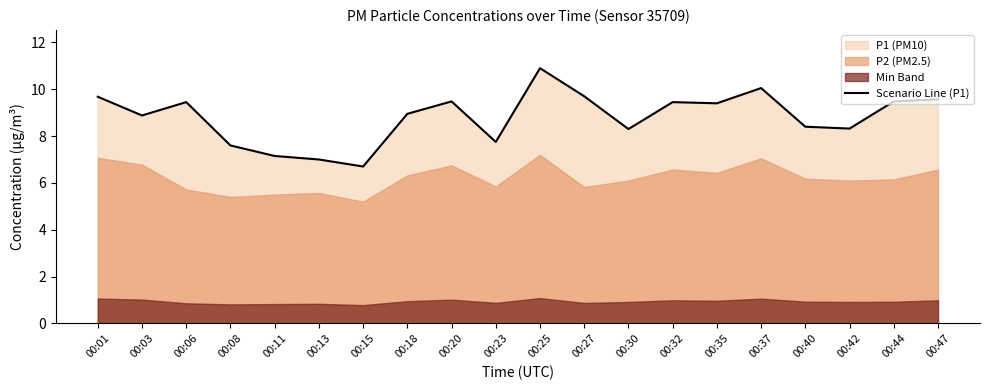

Rank the categories by value from lowest to highest.

00:15, 00:13, 00:11, 00:08, 00:23, 00:30, 00:42, 00:40, 00:03, 00:18, 00:35, 00:06, 00:32, 00:20, 00:44, 00:47, 00:01, 00:27, 00:37, 00:25